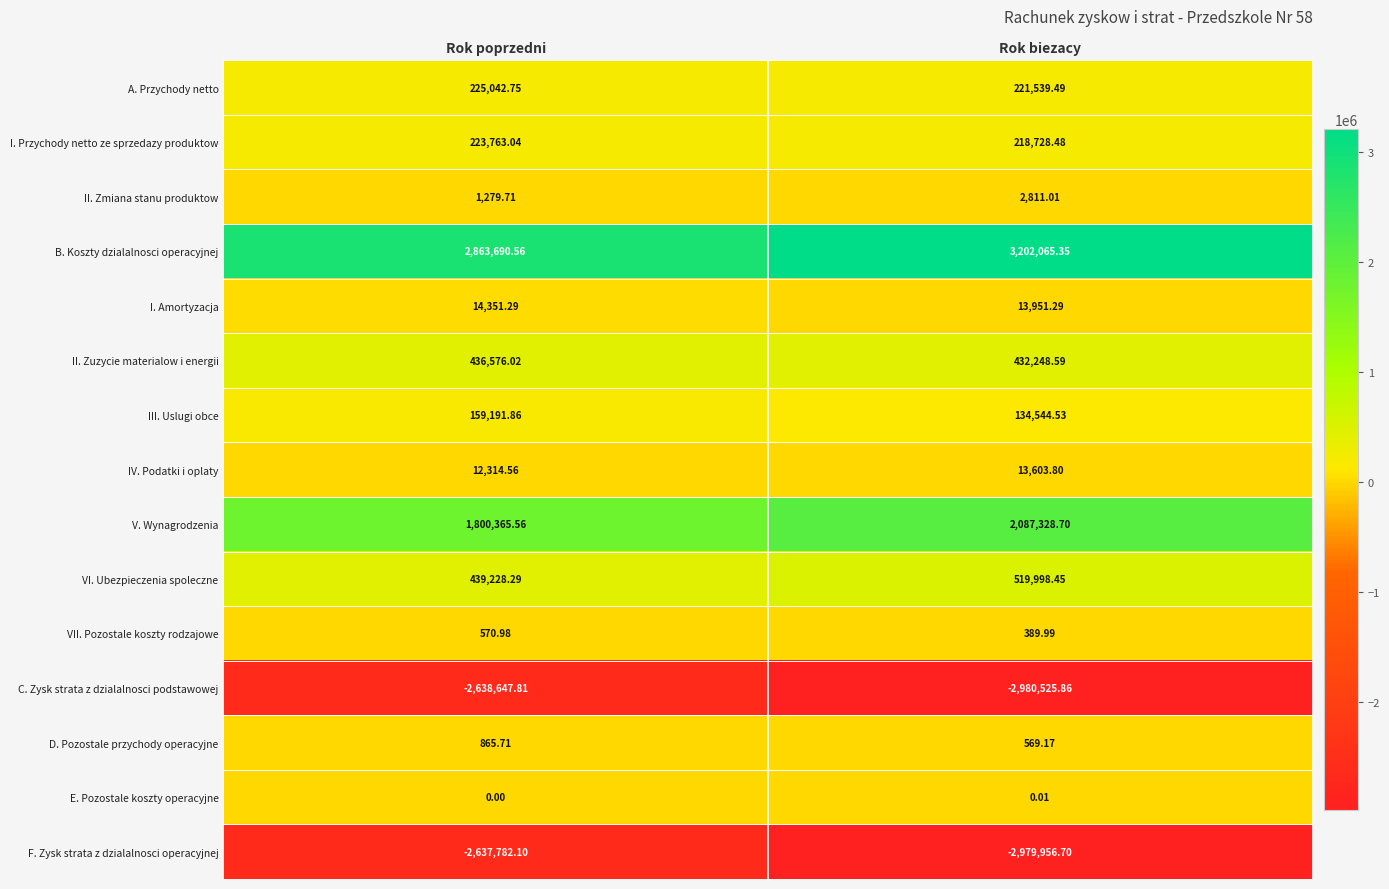

List the series in order of their peak value, highest first.

B. Koszty dzialalnosci operacyjnej, V. Wynagrodzenia, VI. Ubezpieczenia spoleczne, II. Zuzycie materialow i energii, A. Przychody netto, I. Przychody netto ze sprzedazy produktow, III. Uslugi obce, I. Amortyzacja, IV. Podatki i oplaty, II. Zmiana stanu produktow, D. Pozostale przychody operacyjne, VII. Pozostale koszty rodzajowe, E. Pozostale koszty operacyjne, F. Zysk strata z dzialalnosci operacyjnej, C. Zysk strata z dzialalnosci podstawowej